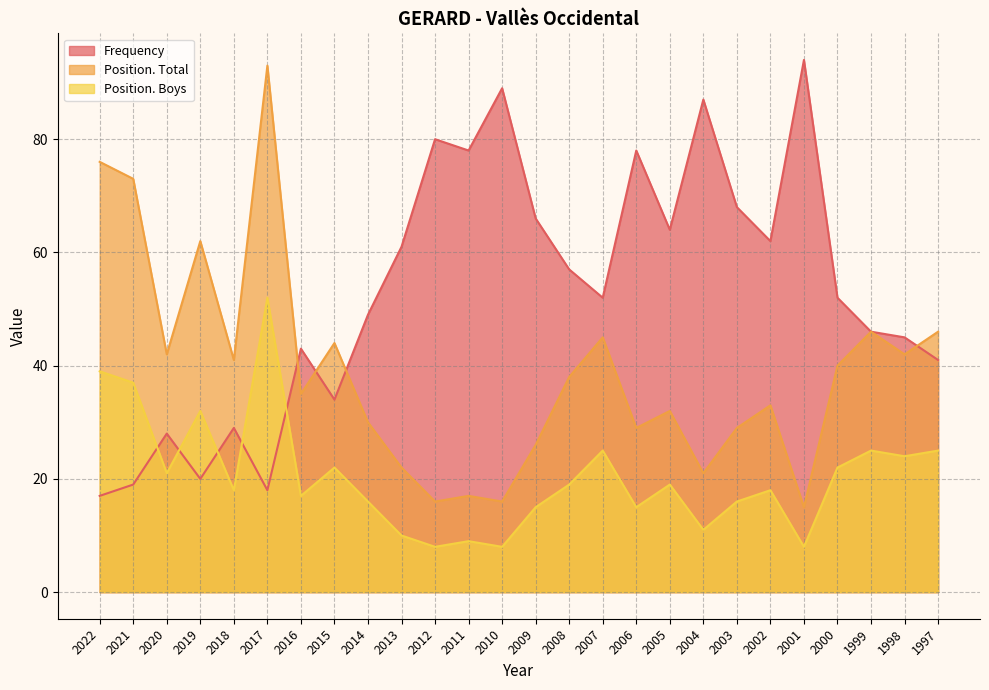

How many values in the Frequency series are below 52?

12